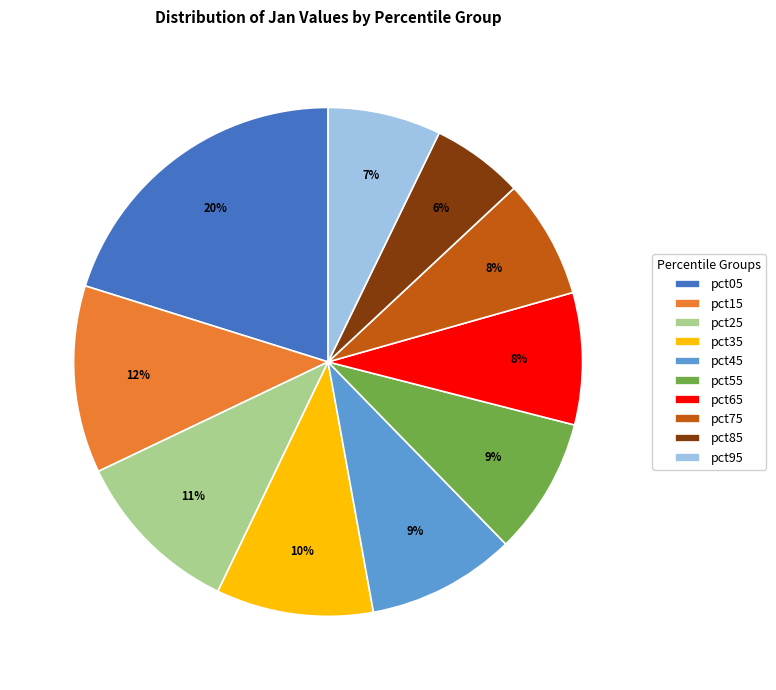

Combined, do pct25 and pct15 account for over 50%?

No